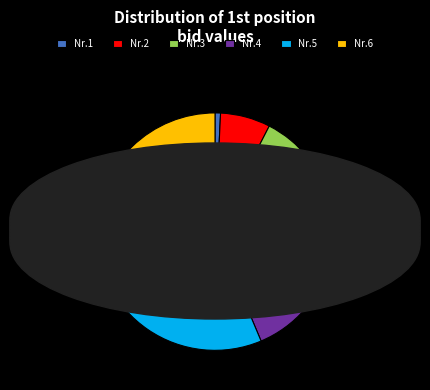

What percentage is the Nr.2 slice, to the nearest percent?

7%